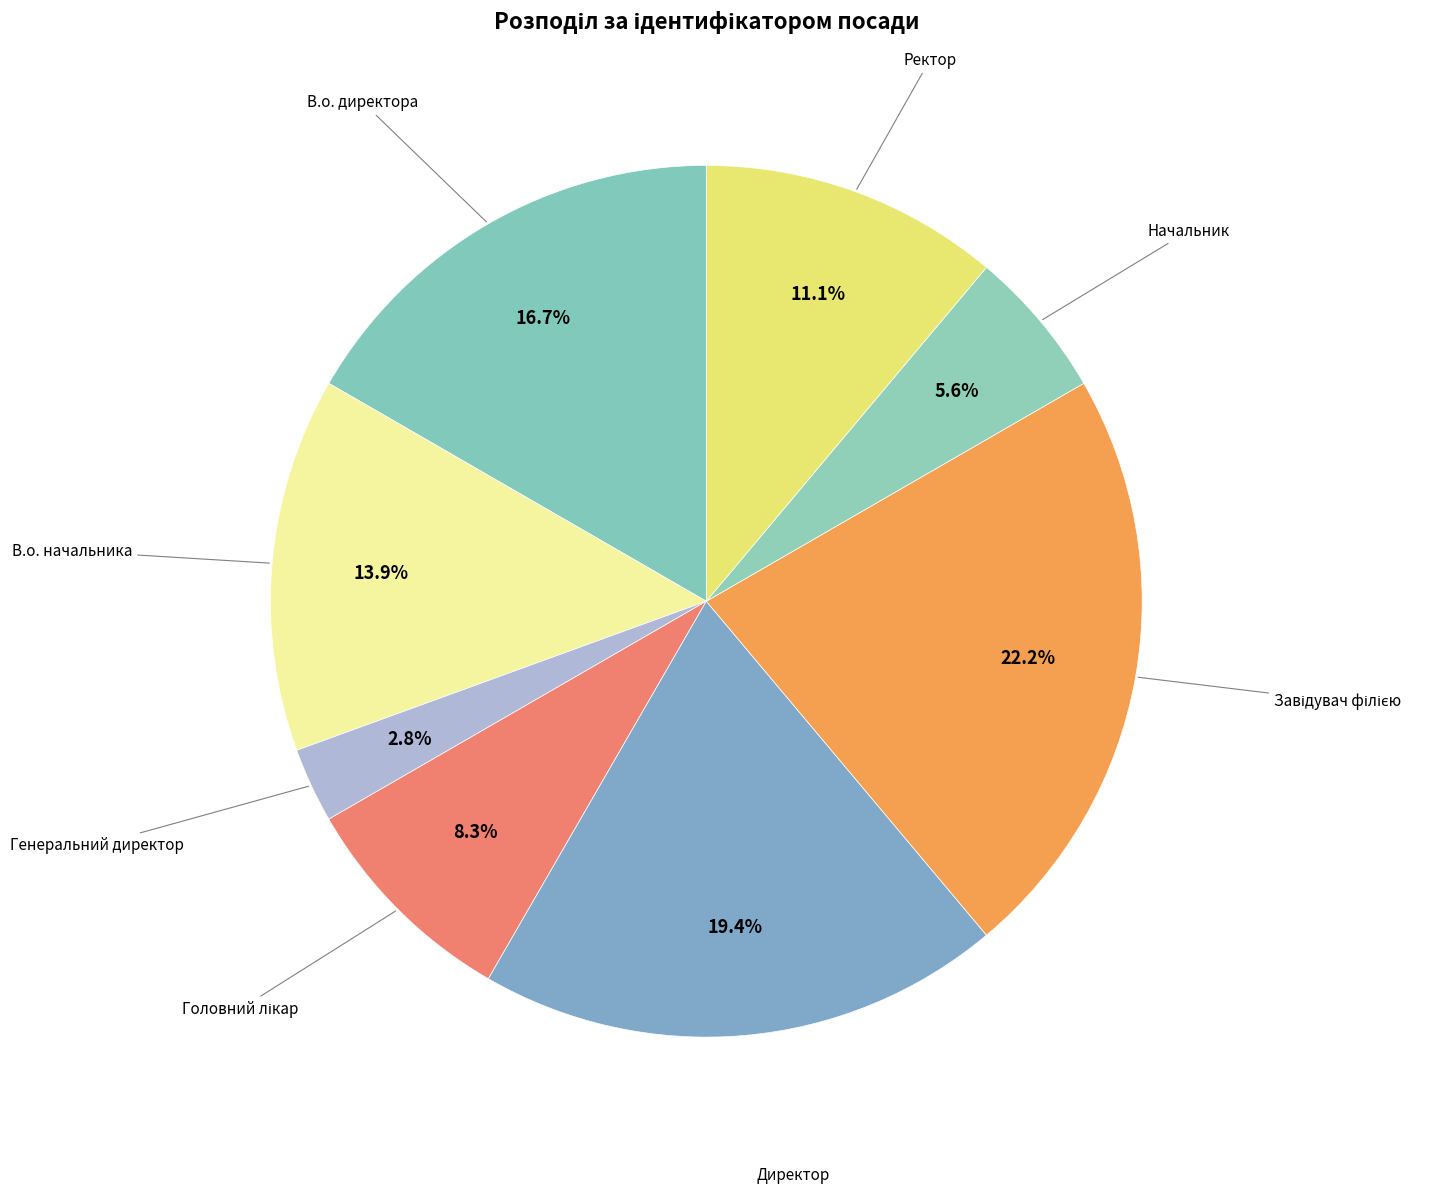

How many slices are in this pie chart?

8